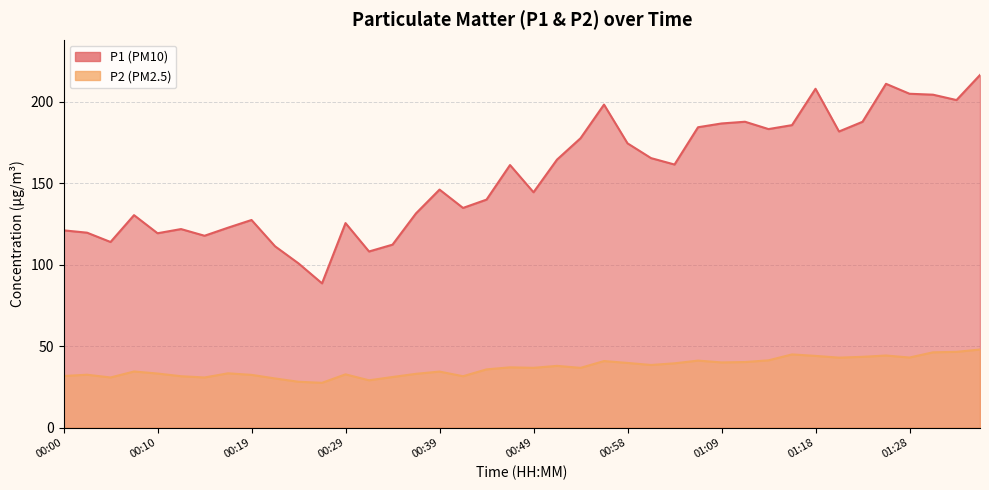

Rank the categories by P2 value from highest to lowest.

01:36, 01:33, 01:31, 01:16, 01:26, 01:18, 01:23, 01:28, 01:21, 01:13, 01:06, 00:56, 01:11, 01:09, 00:58, 01:03, 01:01, 00:51, 00:46, 00:49, 00:53, 00:44, 00:07, 00:39, 00:17, 00:10, 00:36, 00:29, 00:02, 00:19, 00:00, 00:12, 00:41, 00:34, 00:05, 00:15, 00:22, 00:32, 00:24, 00:27